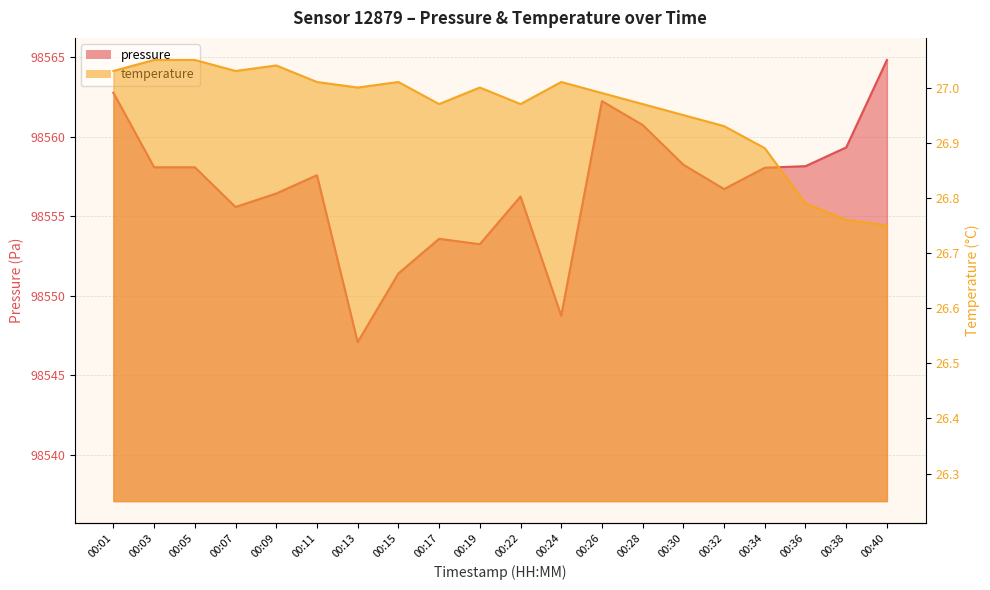

Between 00:28 and 00:01, which is larger?

00:01